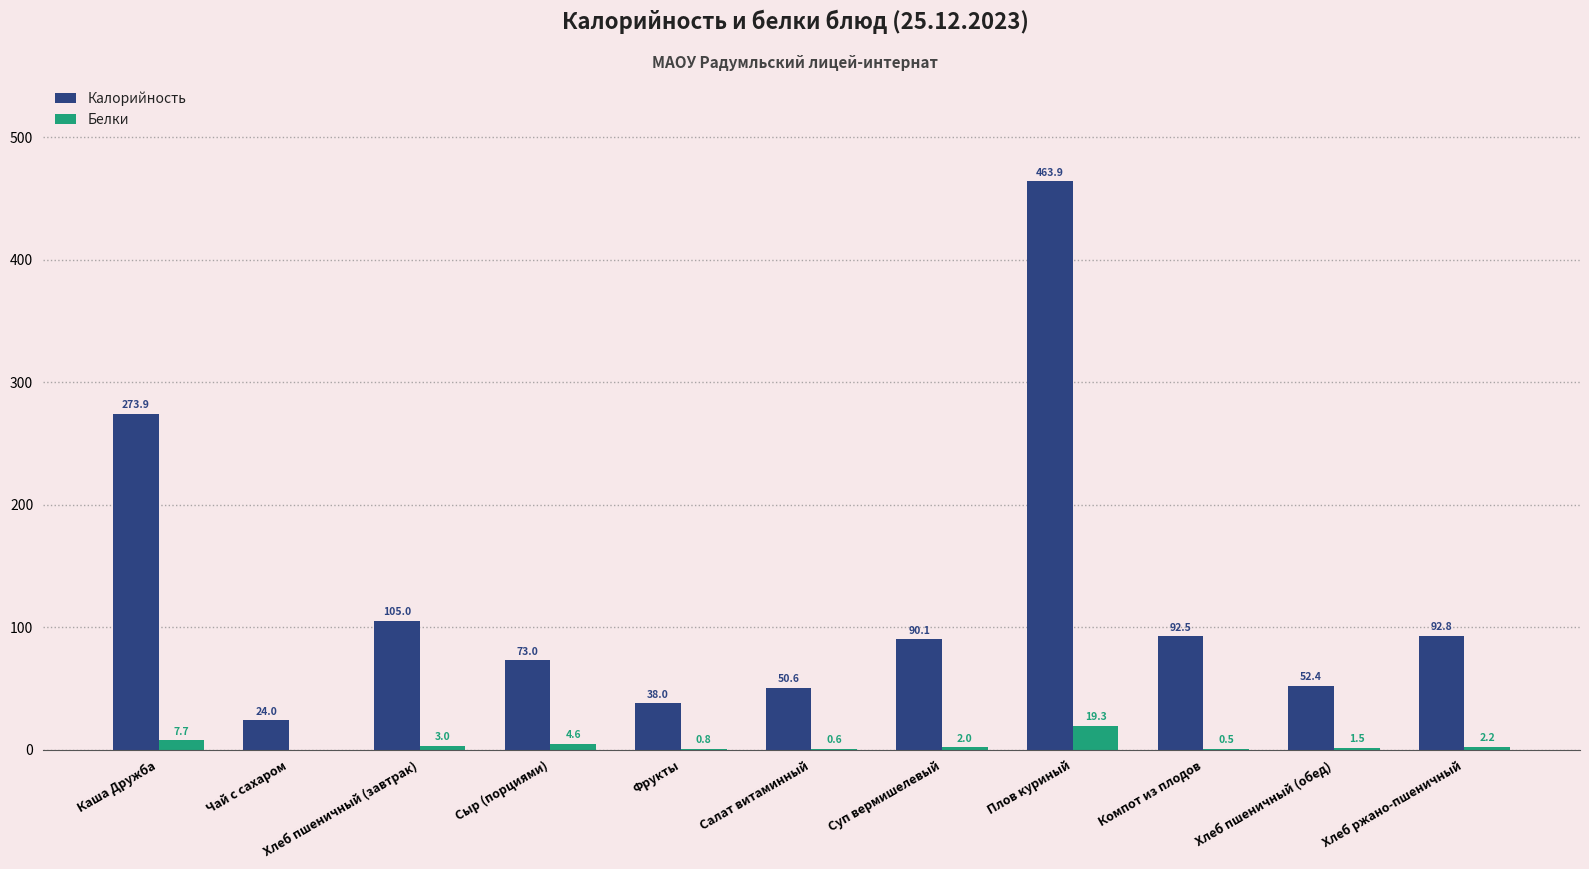

What is the spread (max minus min) of values at Фрукты?

37.2